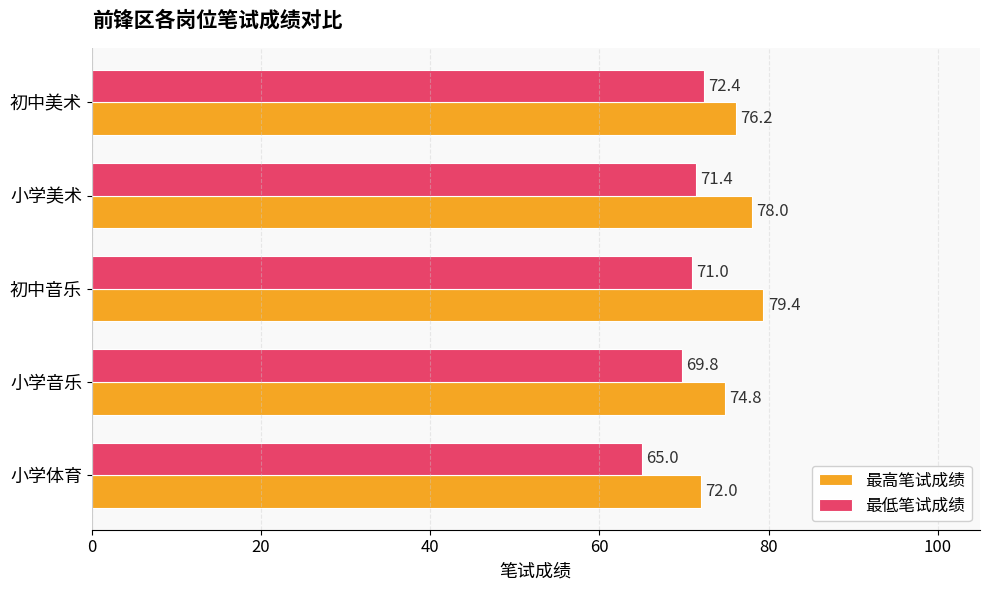

Which series changed the most between 小学美术 and 初中美术?

最高笔试成绩